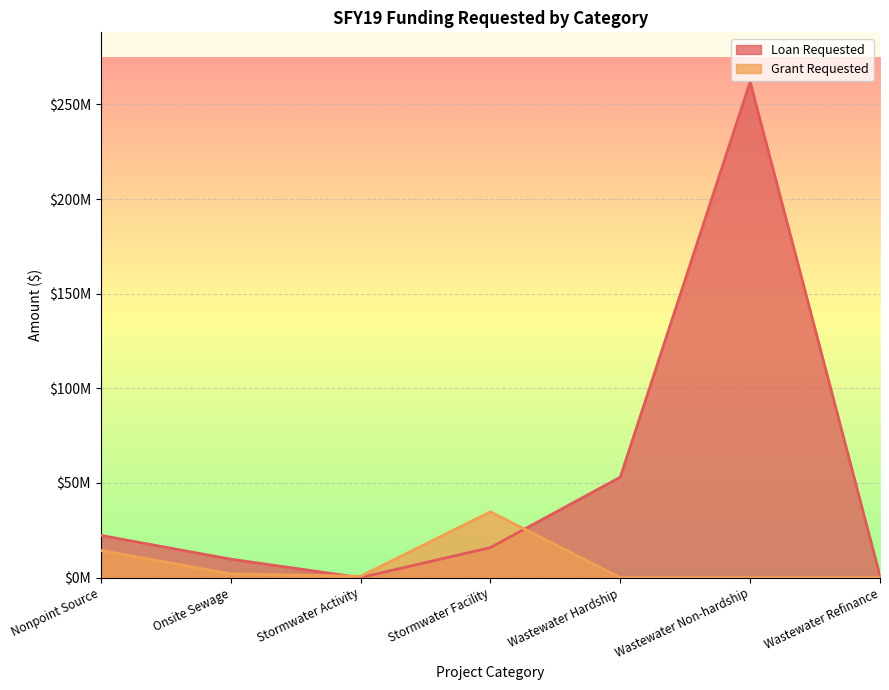

What is the spread (max minus min) of values at Stormwater Activity?

690717